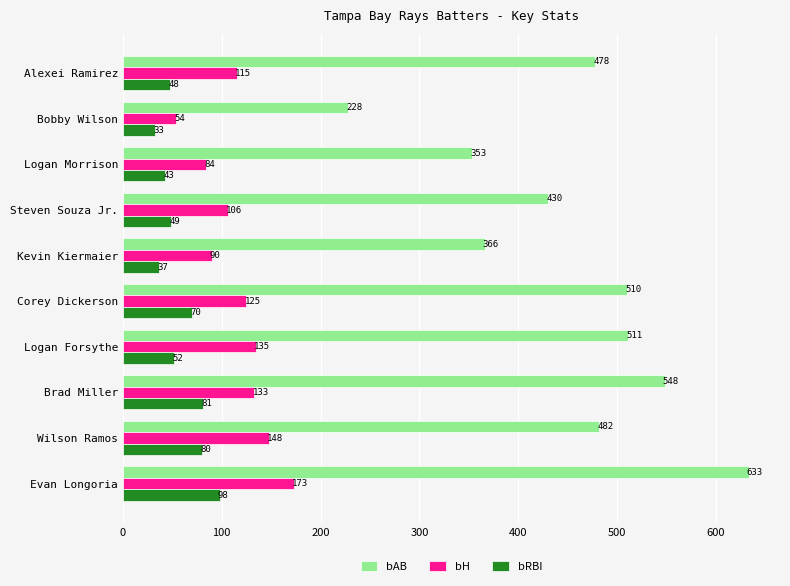

What are all the series names shown in the legend?

bAB, bH, bRBI